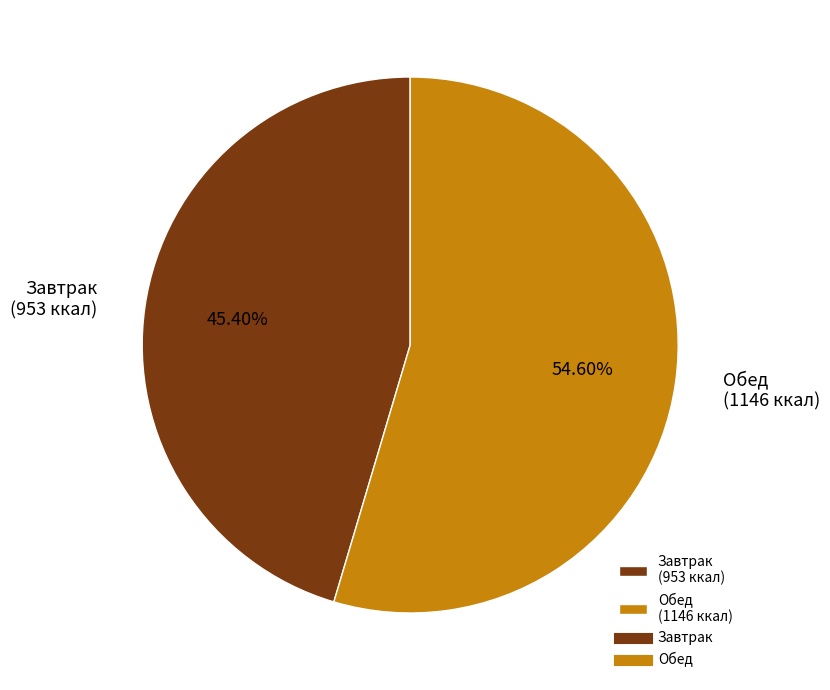

Do Завтрак and Обед together represent more than half of the pie?

Yes